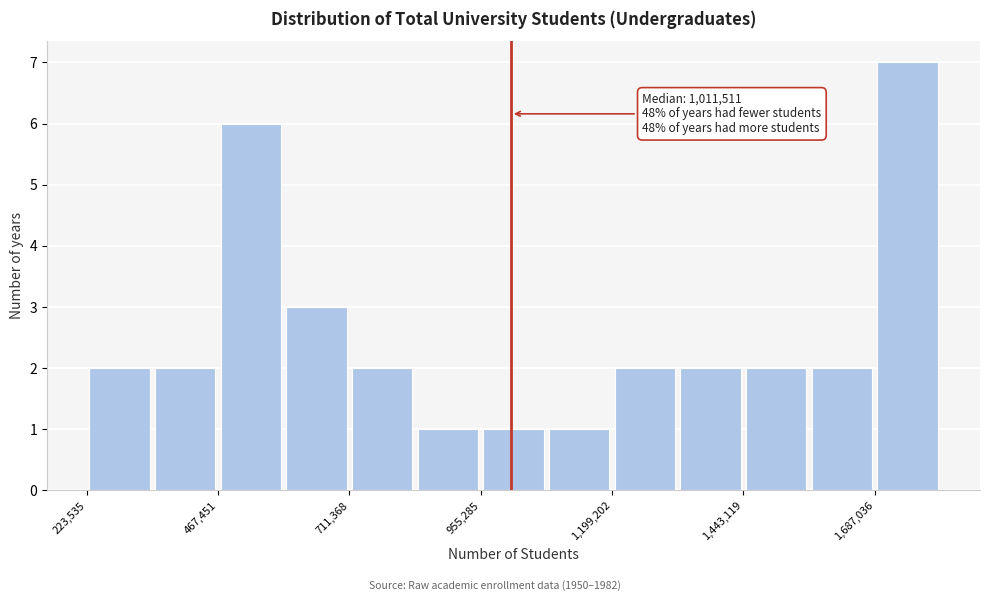

Around what value on the x-axis is the tallest bar? Give the approximate position of its centre, as read against the axis.

1750000